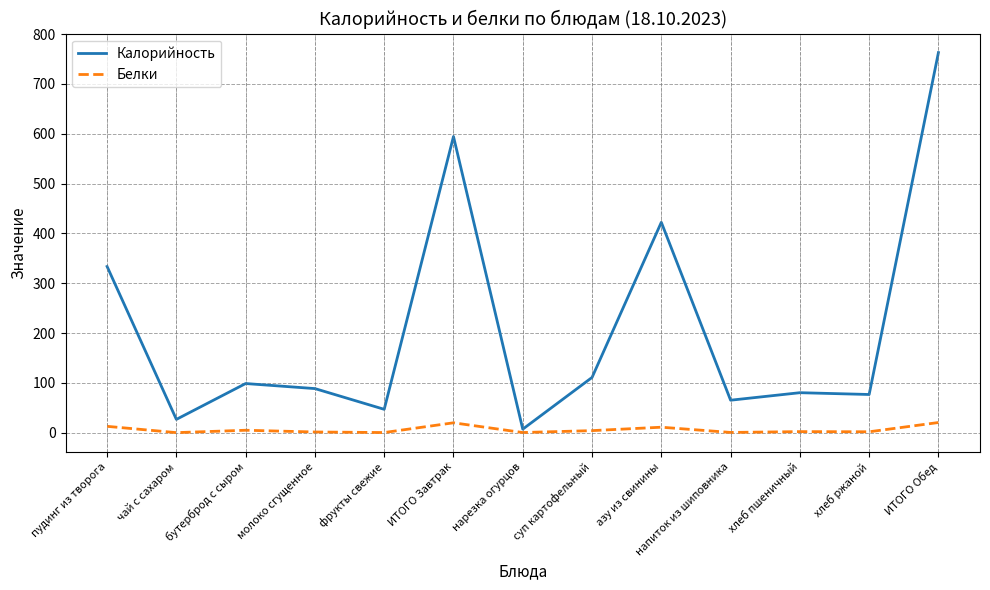

Rank the series by their maximum value, from highest to lowest.

Калорийность, Белки